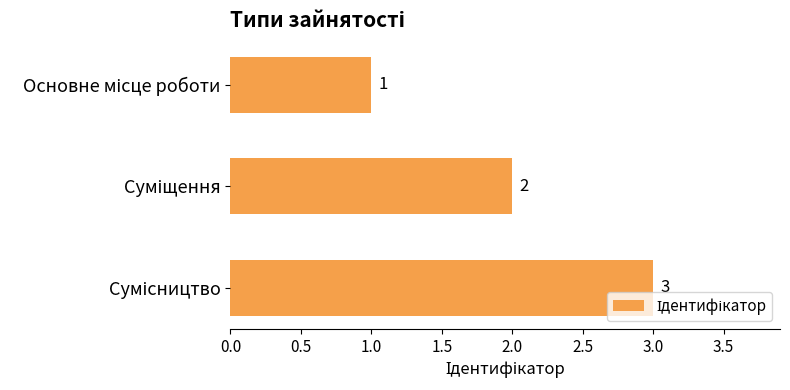

What is the difference between the second highest and minimum values?

1